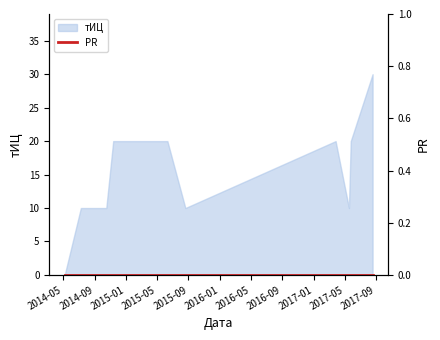

What is the label of the 8th point from the right?

2014-10-16